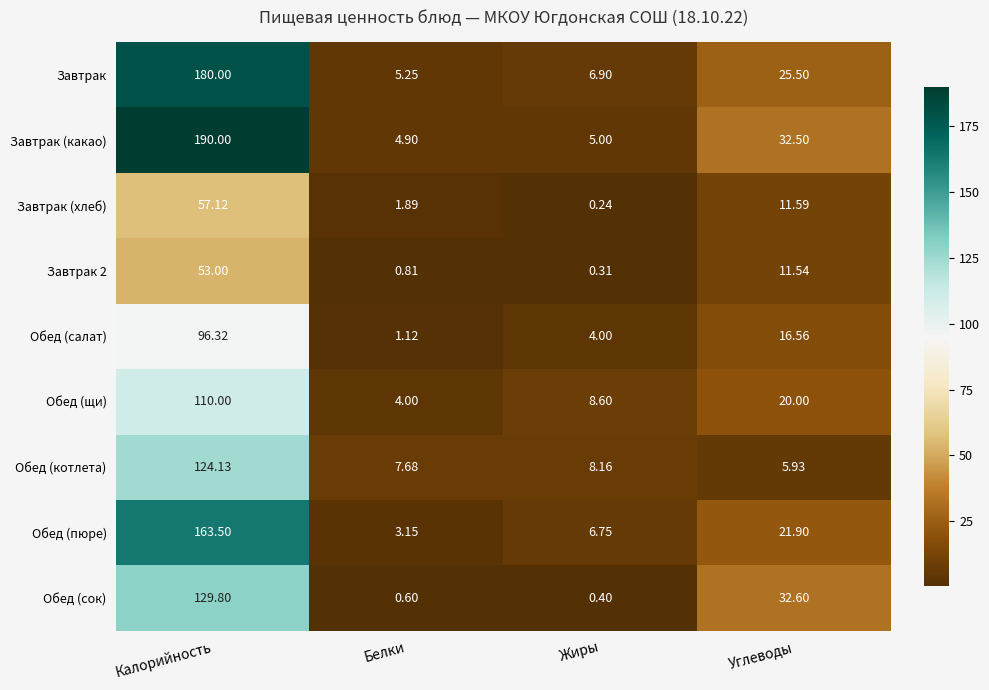

At which category is the sum across all series the highest?

Калорийность